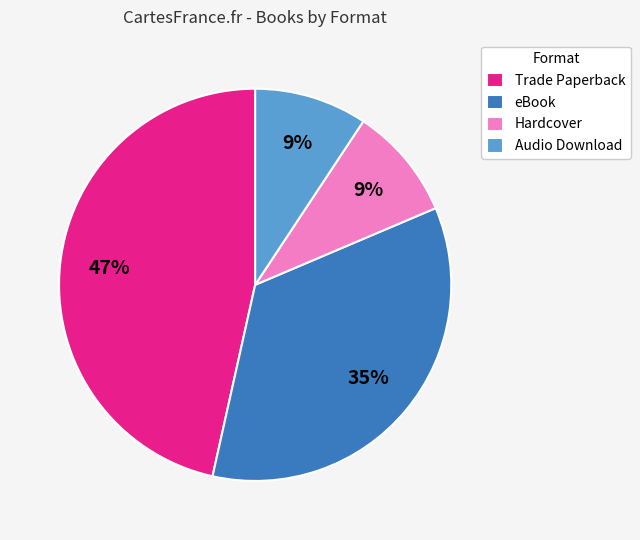

Does Hardcover account for over 50% of the chart?

No